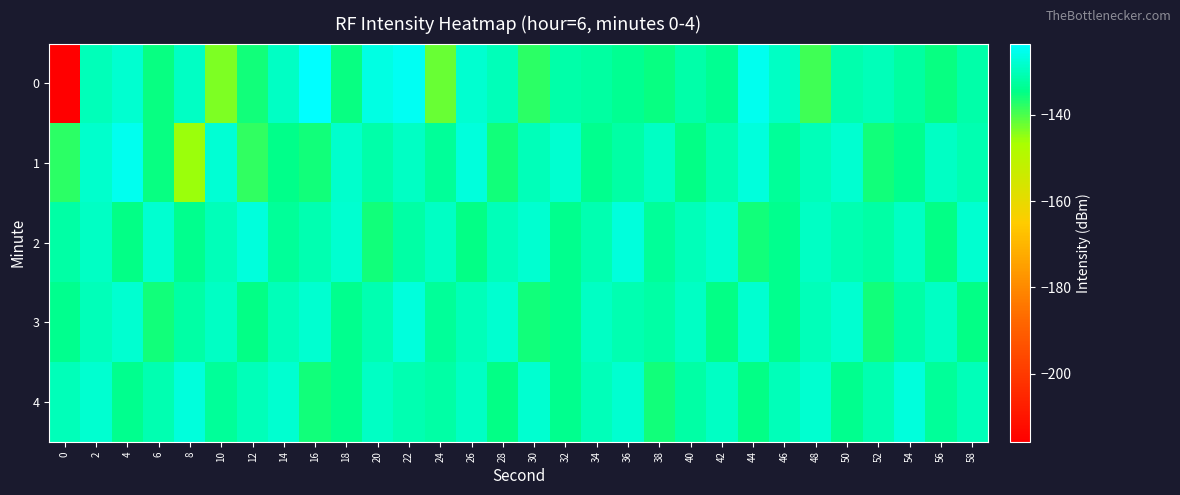

Reading left to right, what are all the values shown in this chart?

0: 0=-215.8	2=-130.3	4=-128.1	6=-135.0	8=-128.9	10=-143.6	12=-136.1	14=-129.0	16=-123.5	18=-135.2	20=-126.3	22=-124.8	24=-141.9	26=-128.1	28=-130.1	30=-137.8	32=-131.6	34=-132.2	36=-133.9	38=-135.2	40=-131.5	42=-133.7	44=-125.2	46=-129.1	48=-139.2	50=-131.2	52=-130.0	54=-132.5	56=-135.2	58=-131.7
1: 0=-137.6	2=-128.2	4=-125.1	6=-135.3	8=-145.5	10=-127.8	12=-138.0	14=-134.5	16=-135.9	18=-128.3	20=-131.5	22=-129.0	24=-133.0	26=-127.0	28=-136.0	30=-130.0	32=-128.0	34=-134.0	36=-132.0	38=-129.0	40=-135.0	42=-131.0	44=-127.0	46=-133.0	48=-130.0	50=-128.0	52=-136.0	54=-134.0	56=-129.0	58=-131.0
2: 0=-132.0	2=-129.0	4=-135.0	6=-128.0	8=-134.0	10=-130.0	12=-127.0	14=-133.0	16=-131.0	18=-128.0	20=-136.0	22=-132.0	24=-129.0	26=-135.0	28=-130.0	30=-128.0	32=-134.0	34=-131.0	36=-127.0	38=-133.0	40=-130.0	42=-128.0	44=-136.0	46=-134.0	48=-129.0	50=-131.0	52=-132.0	54=-129.0	56=-135.0	58=-128.0
3: 0=-134.0	2=-130.0	4=-128.0	6=-136.0	8=-132.0	10=-129.0	12=-135.0	14=-130.0	16=-128.0	18=-134.0	20=-131.0	22=-127.0	24=-133.0	26=-130.0	28=-128.0	30=-136.0	32=-134.0	34=-129.0	36=-131.0	38=-132.0	40=-129.0	42=-135.0	44=-128.0	46=-134.0	48=-130.0	50=-128.0	52=-136.0	54=-132.0	56=-129.0	58=-135.0
4: 0=-130.0	2=-128.0	4=-134.0	6=-131.0	8=-127.0	10=-133.0	12=-130.0	14=-128.0	16=-136.0	18=-134.0	20=-129.0	22=-131.0	24=-132.0	26=-129.0	28=-135.0	30=-128.0	32=-134.0	34=-130.0	36=-128.0	38=-136.0	40=-132.0	42=-129.0	44=-135.0	46=-130.0	48=-128.0	50=-134.0	52=-131.0	54=-127.0	56=-133.0	58=-130.0